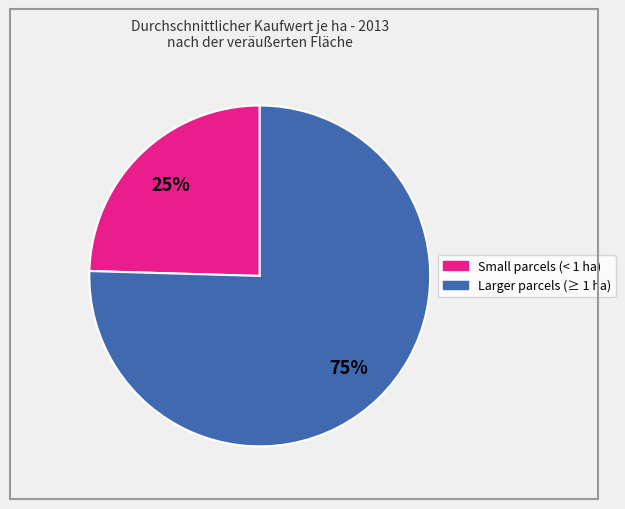

Does any single category account for the majority?

Yes